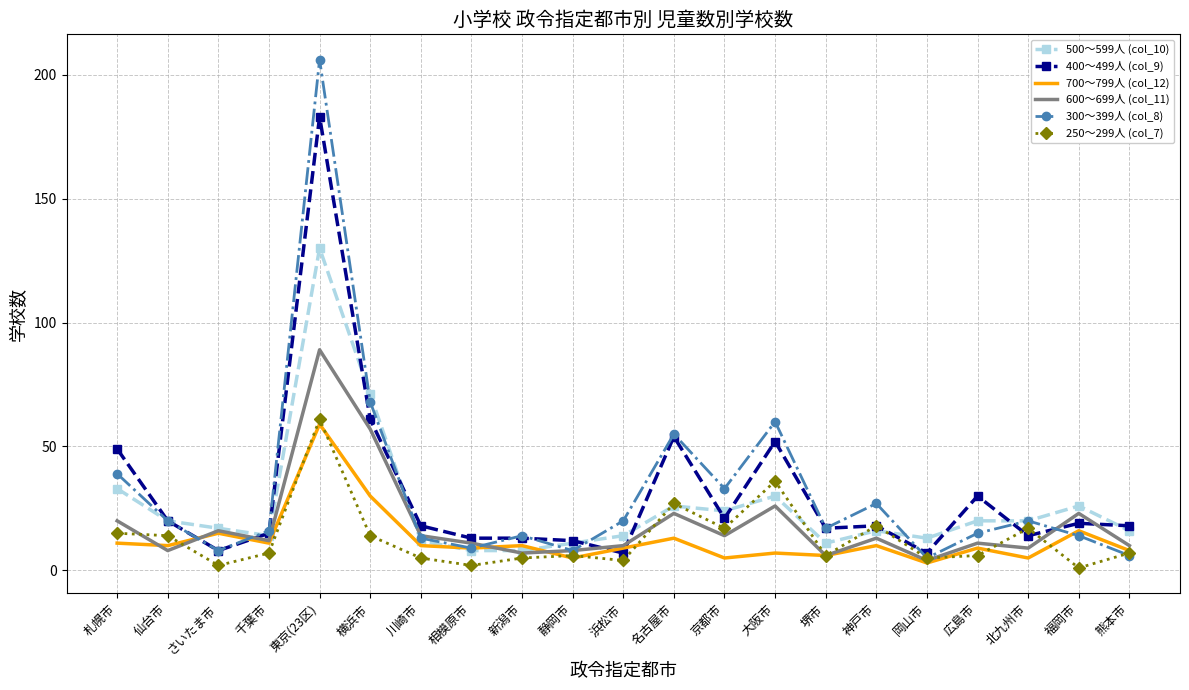

At which category is the sum across all series the highest?

東京(23区)